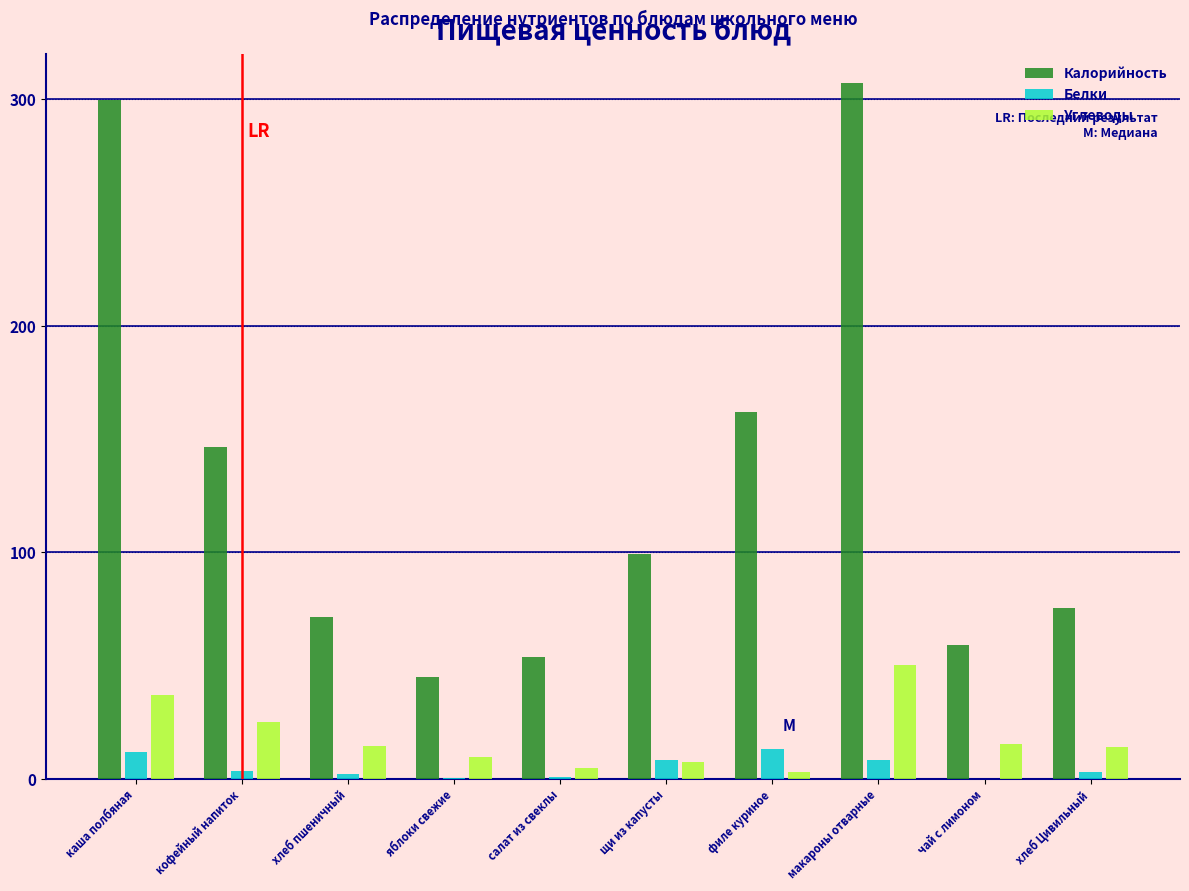

Where is Калорийность nearest to the value 176?

филе куриное